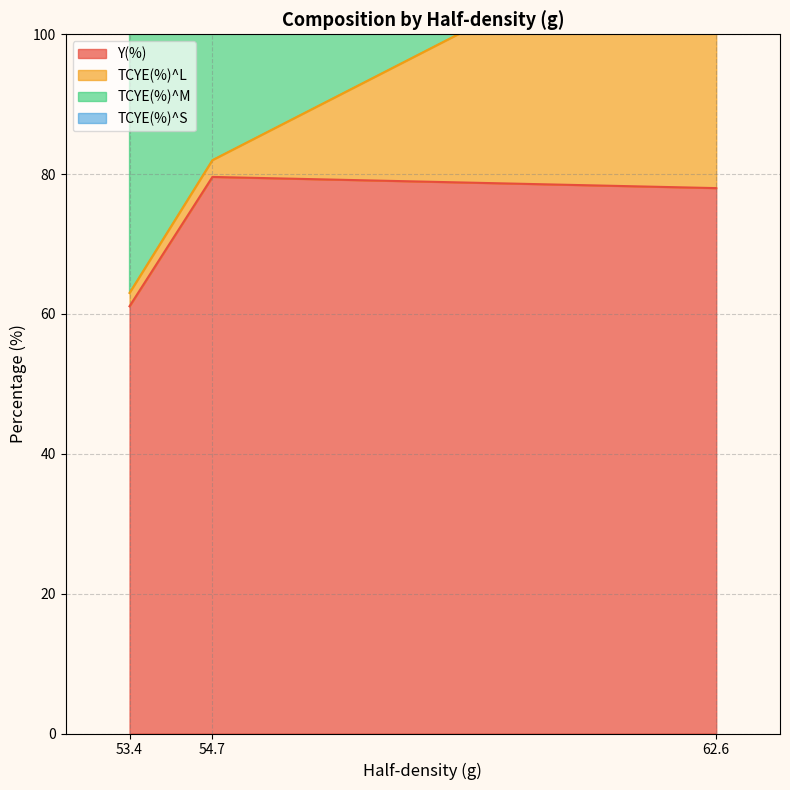

What is the minimum value for Y(%)?

61.1